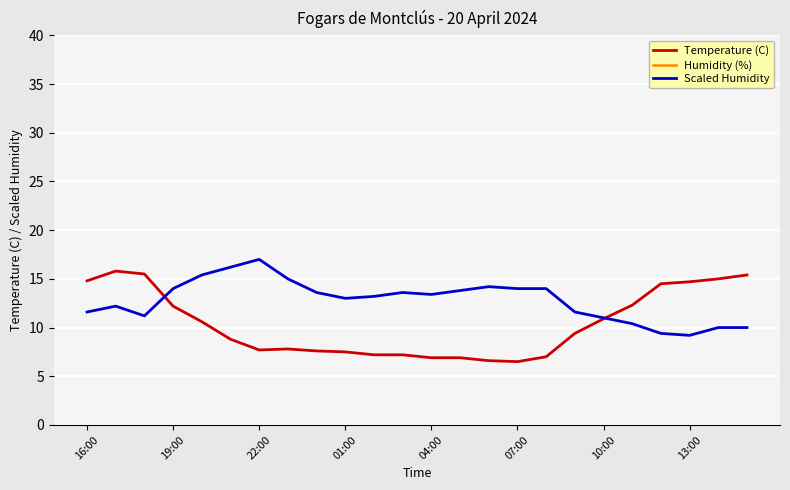

At how many categories does at least one series exceed 8?

24